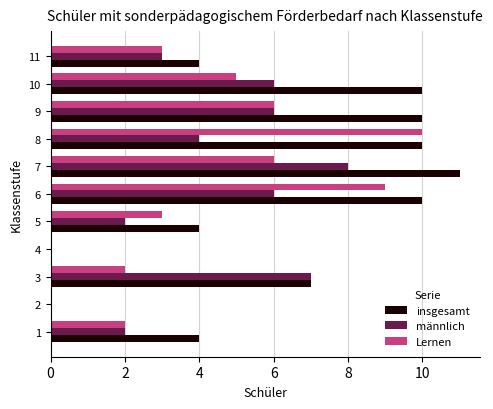

Is the value of insgesamt at 11 greater than the value of männlich at 10?

No